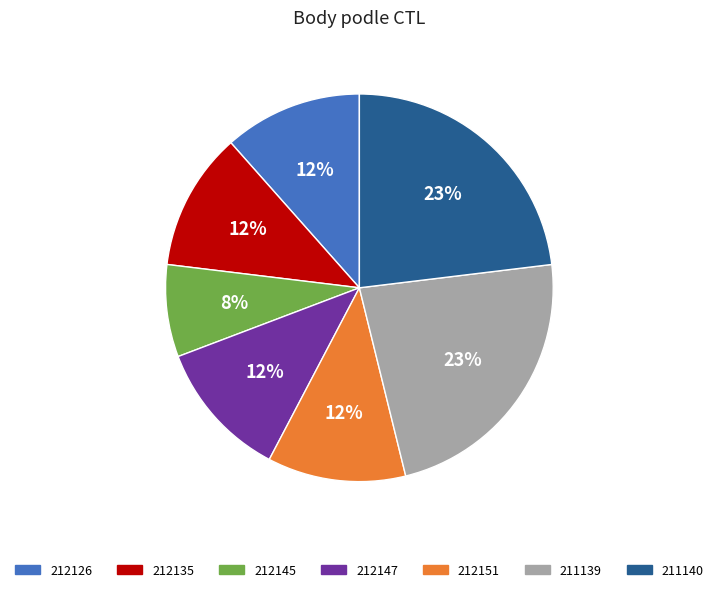

To the nearest percent, what is the average slice percentage?

14%